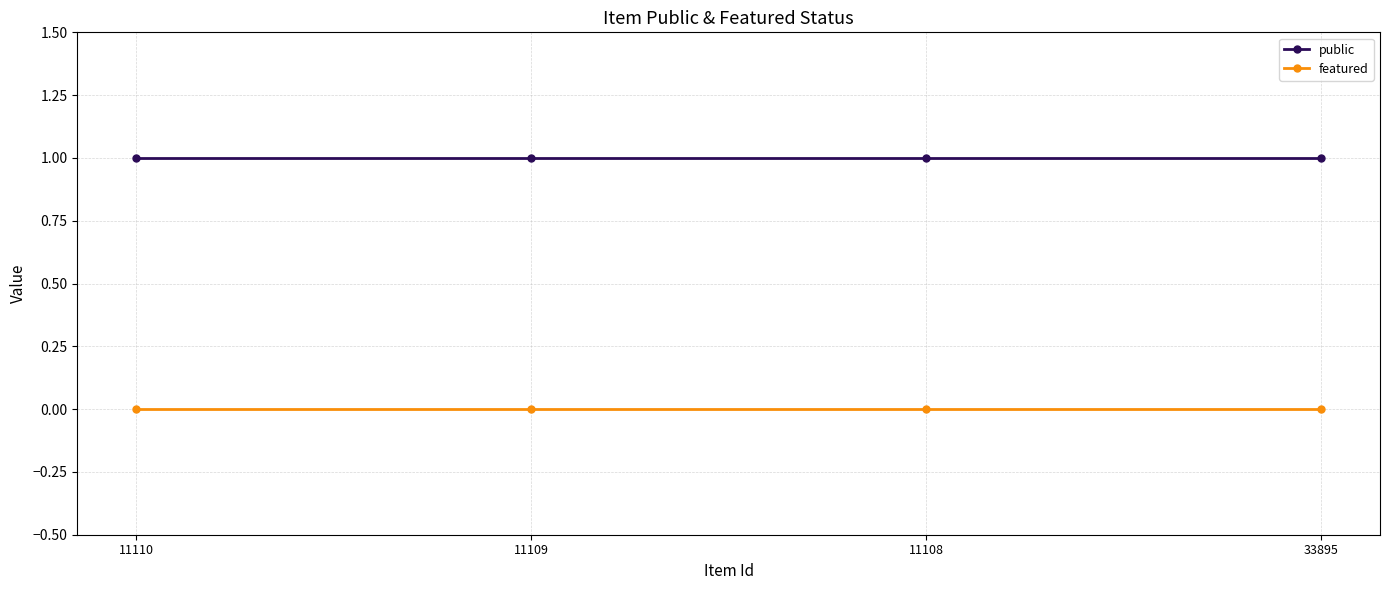

The value of public at 11110 is 1. True or false?

True